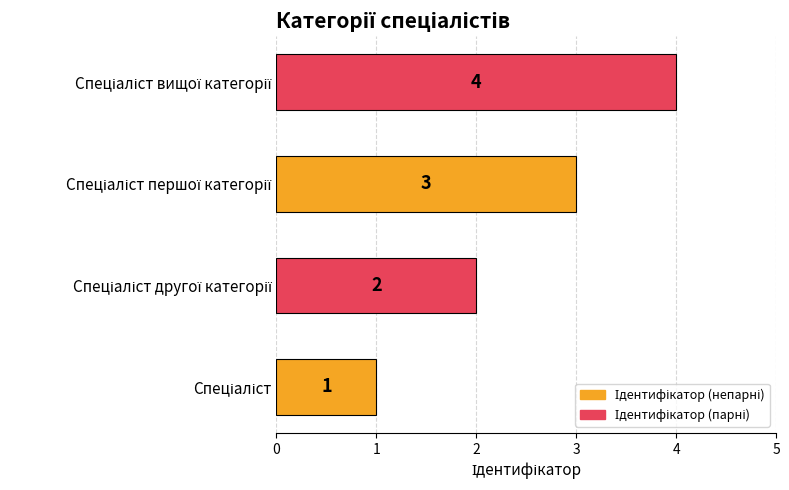

What is the difference between the maximum and minimum values?

3